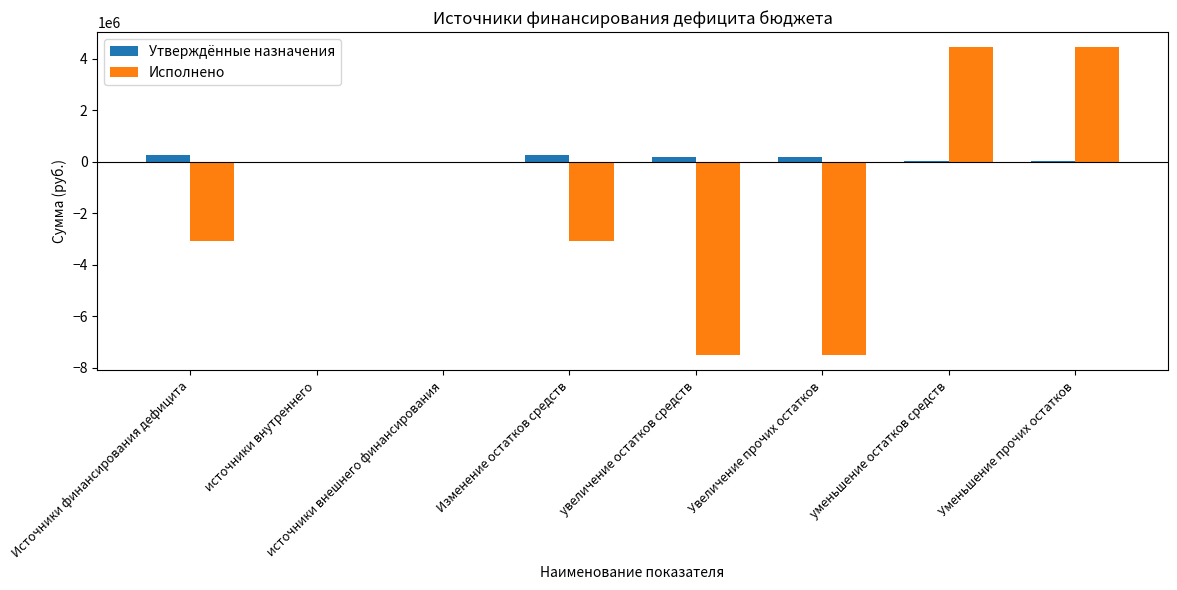

How many data points does each series have?

8